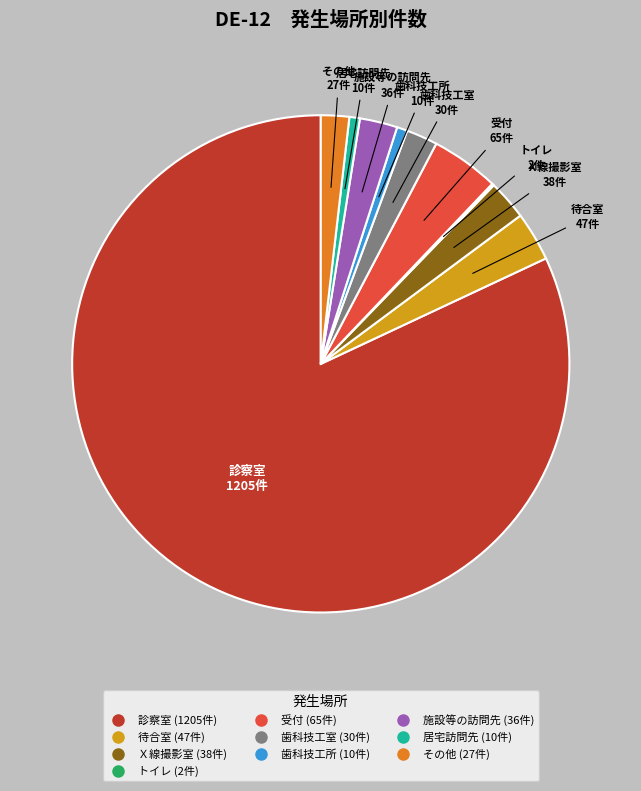

Which category has the biggest portion of the pie?

診察室